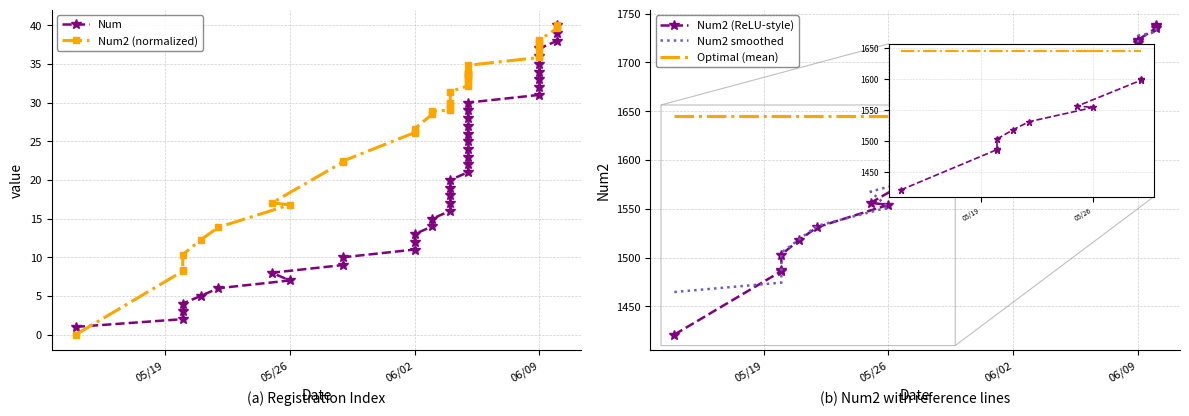

What position from the right is 10?

30